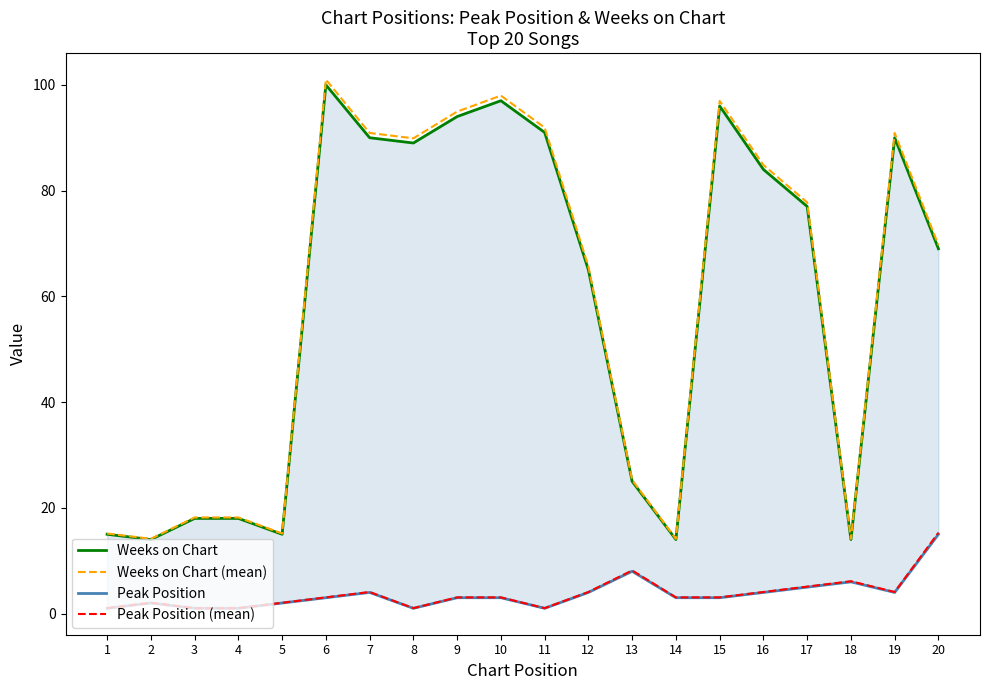

Which category has the lowest value across all series?

1